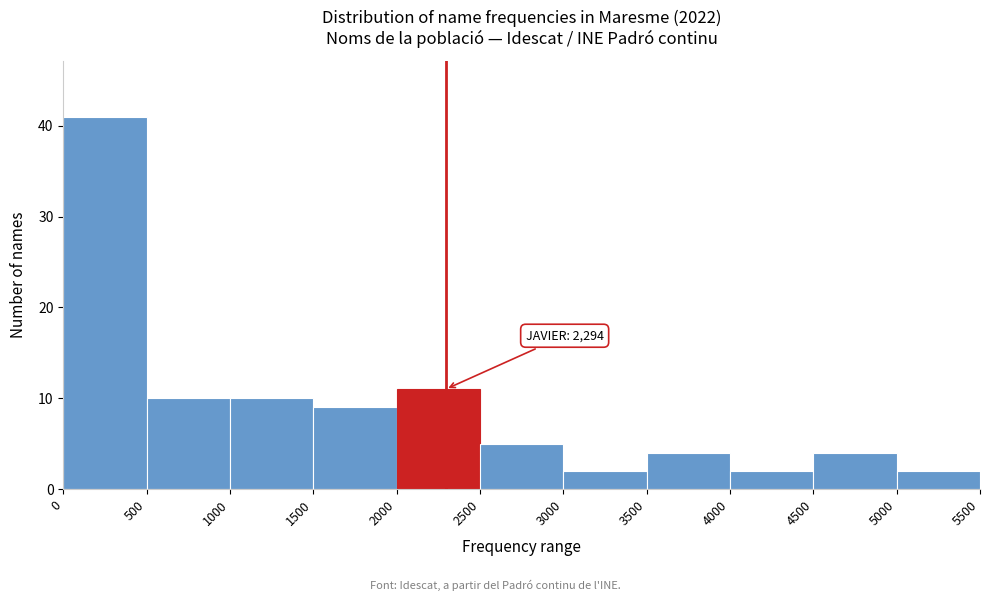

Which range on the x-axis has the tallest bar?

0 to 500